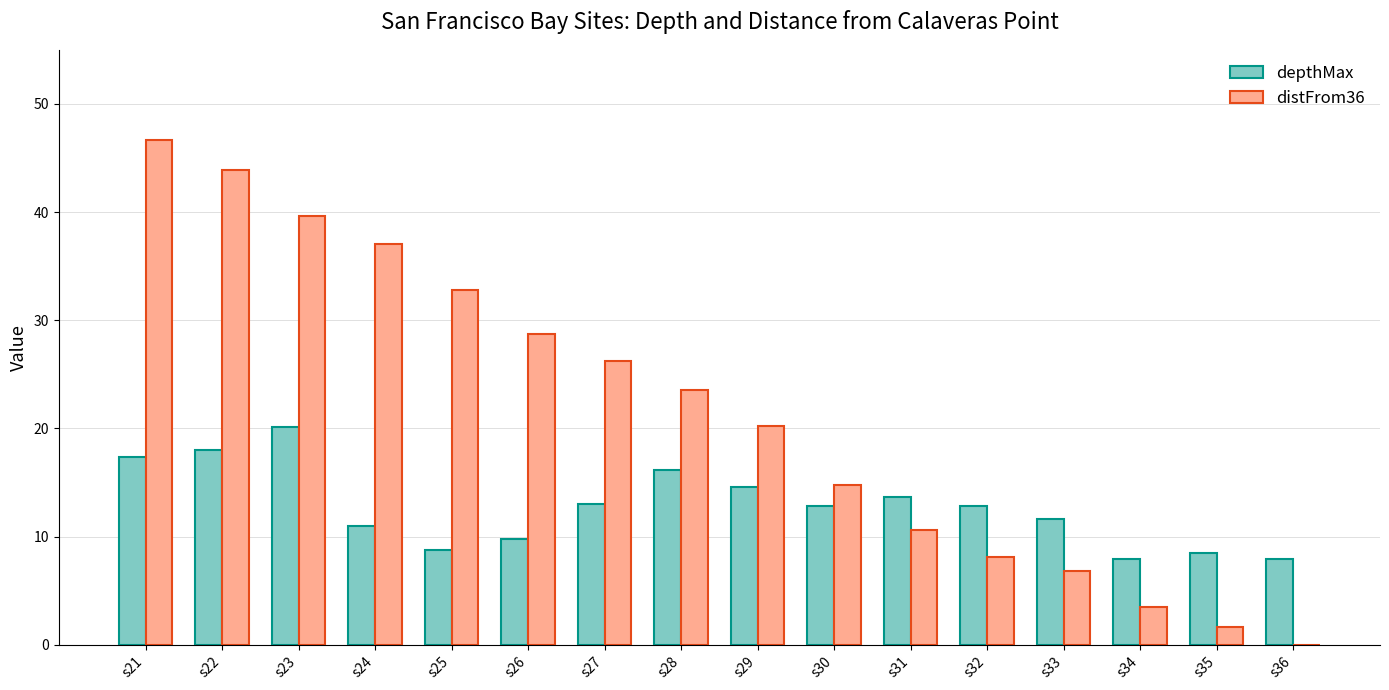

The value of depthMax at s35 is 8.5. True or false?

True